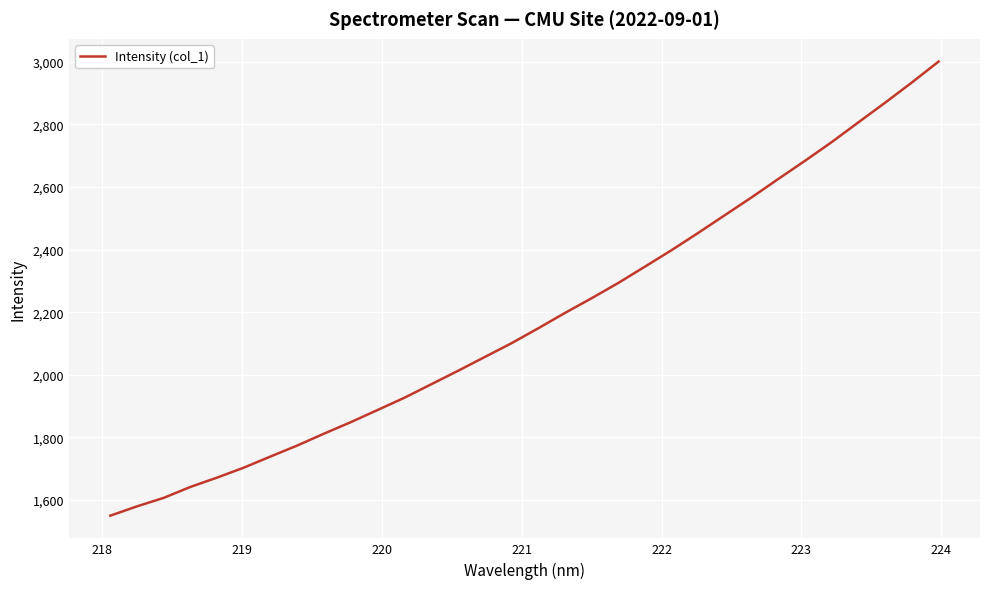

What is the difference between the maximum and minimum values?

1449.8